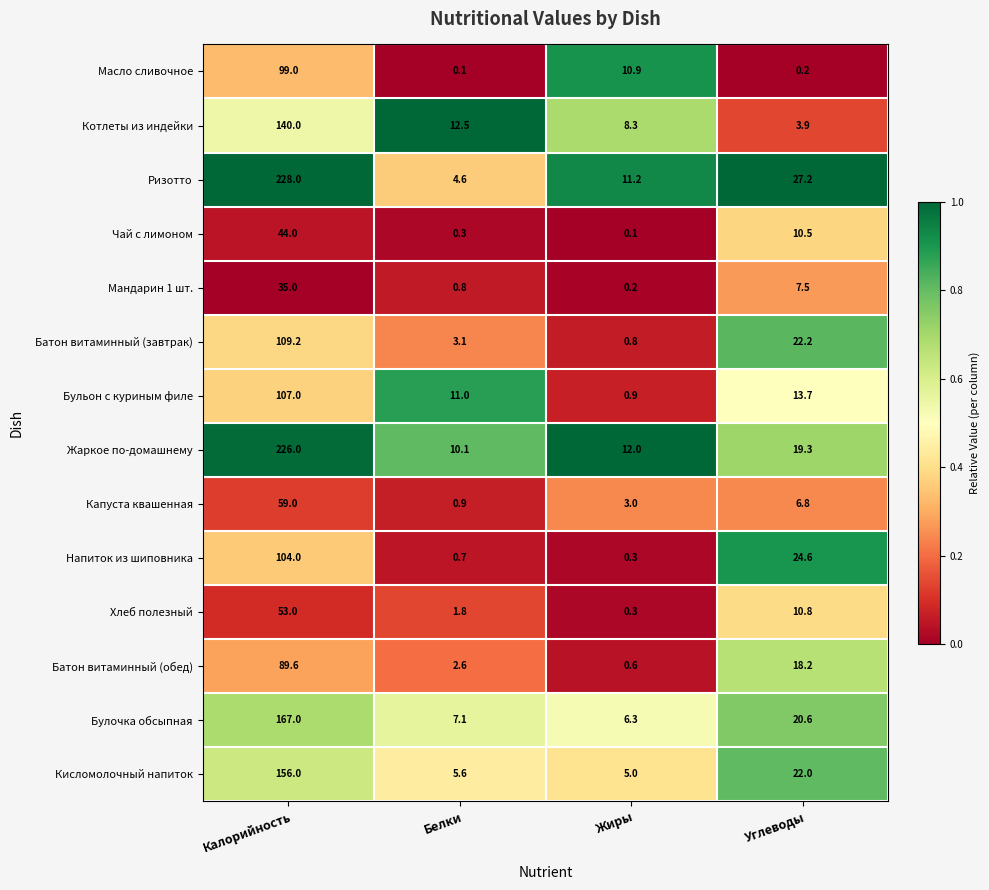

Which series has the largest total across all categories?

Ризотто